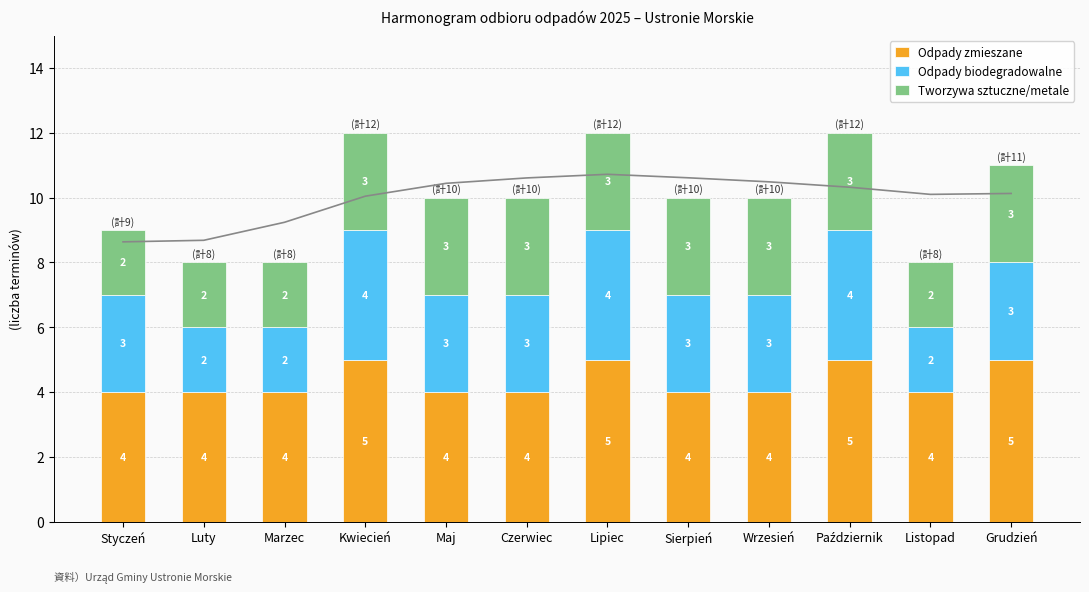

The Tworzywa sztuczne/metale series shows 3 at Czerwiec. True or false?

True